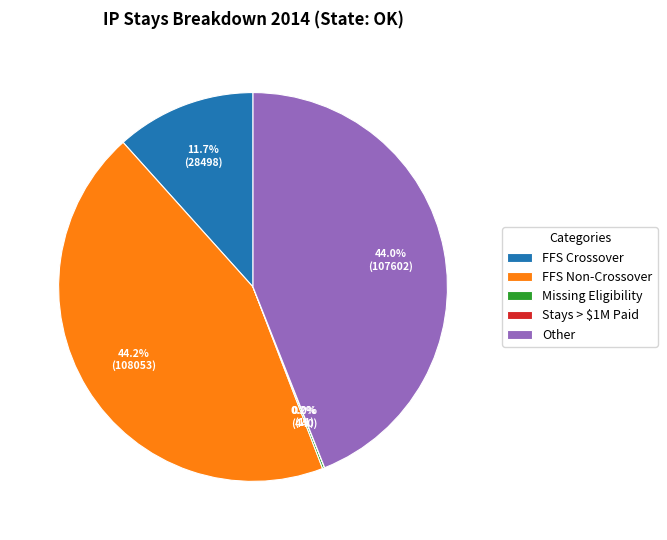

Does any single category account for the majority?

No